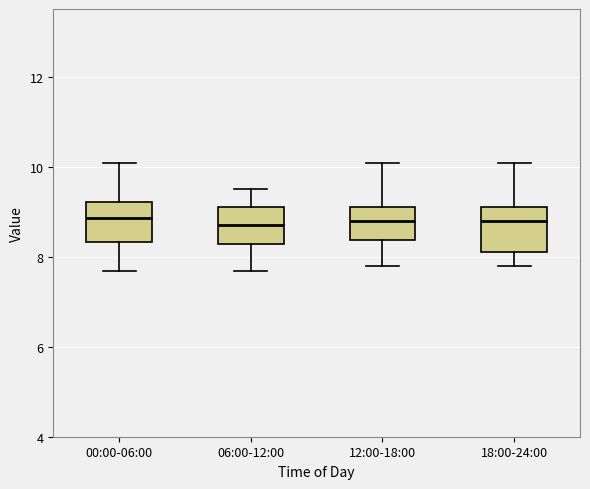

Where does the upper whisker of the box for 18:00-24:00 end on the y-axis? The values are not printed on the chart, so give them approximately, as read against the axis.

10.0